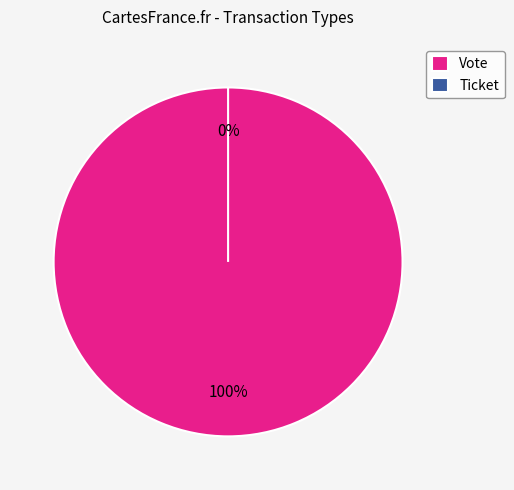

Which category has the smallest portion of the pie?

Ticket